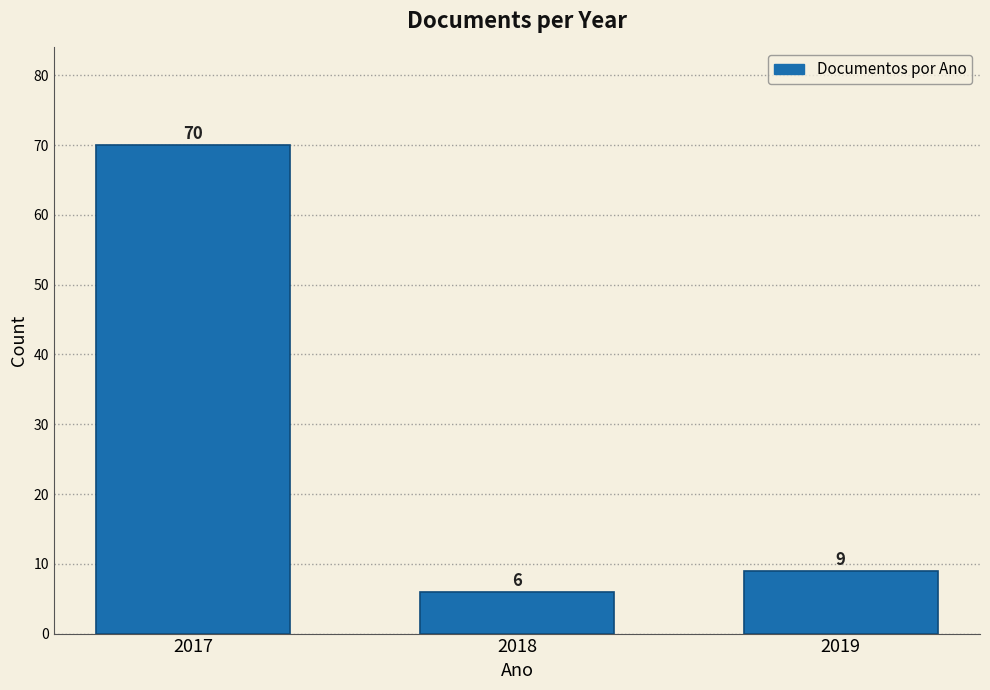

Reading left to right, transcribe all the data shown in this chart.

2017=70	2018=6	2019=9